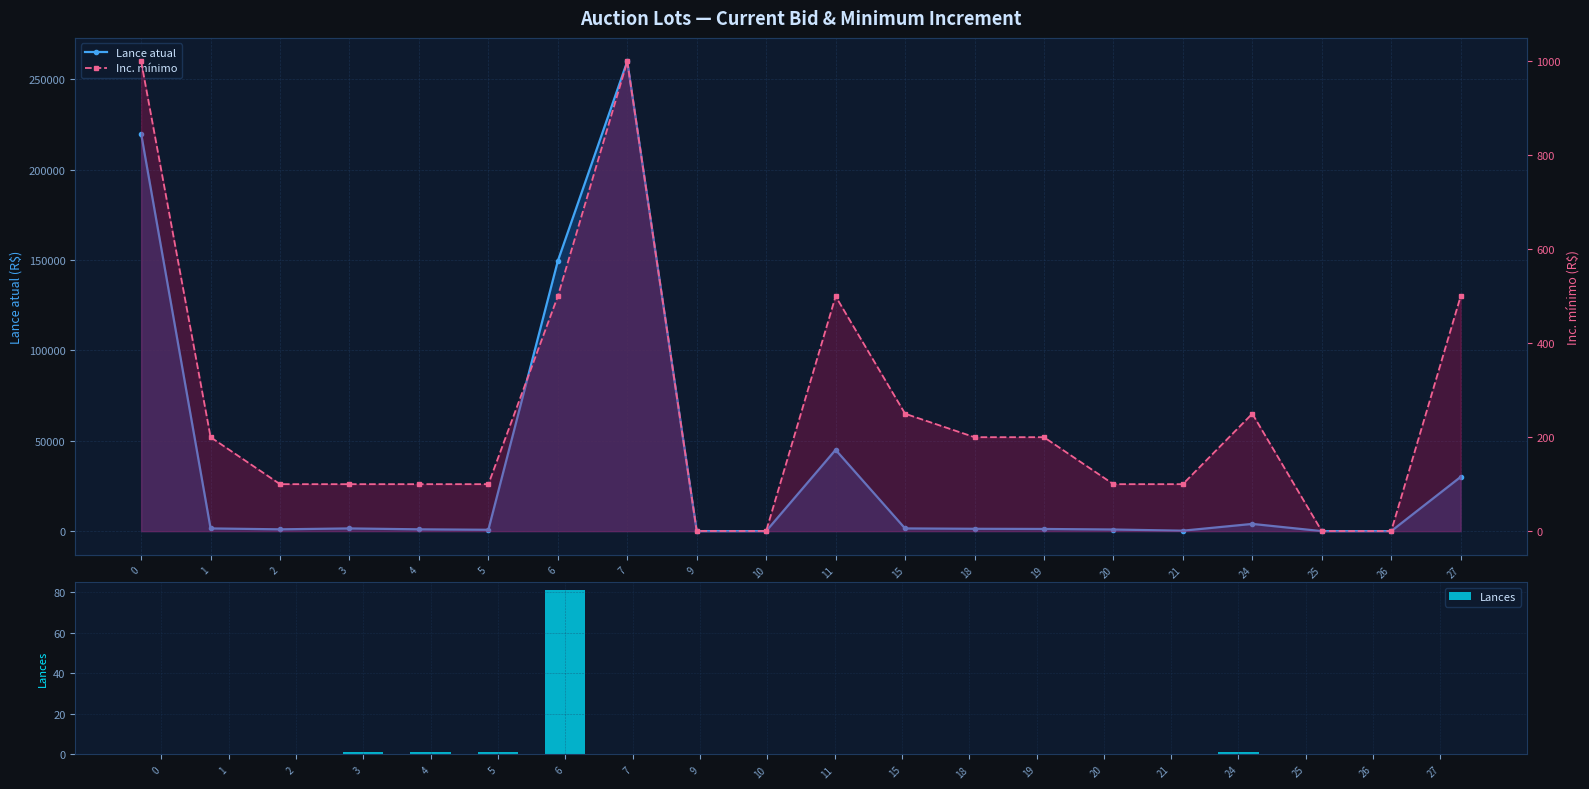

What is the average value of the Inc. mínimo series?

260.0